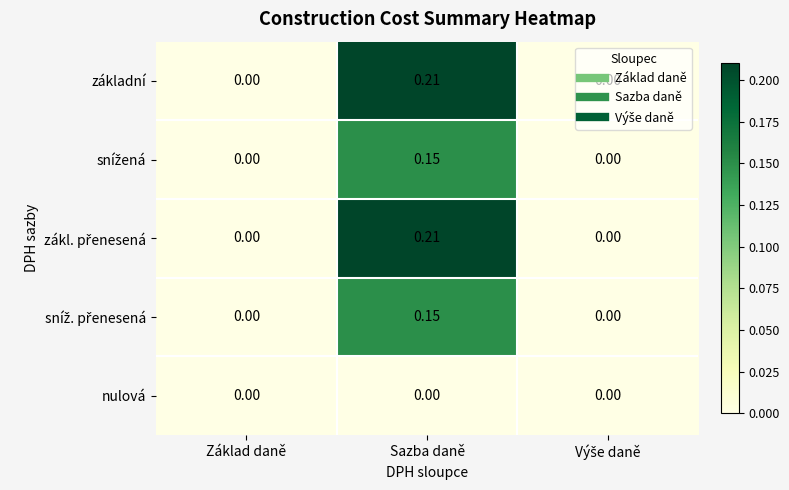

At which label does základní reach its peak?

Sazba daně